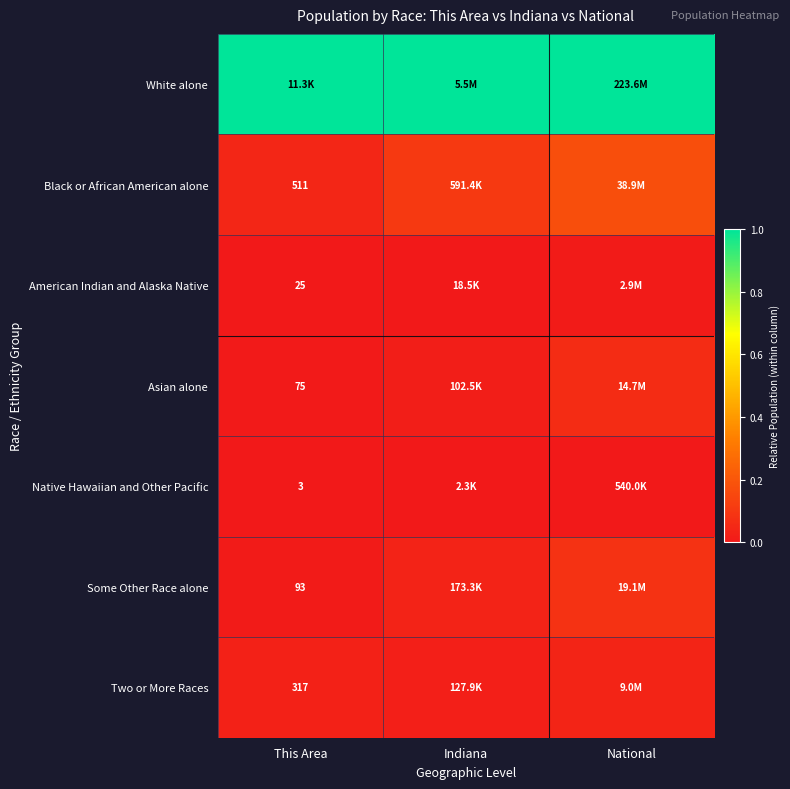

Is the value of Native Hawaiian and Other Pacific at This Area greater than the value of Two or More Races at This Area?

No